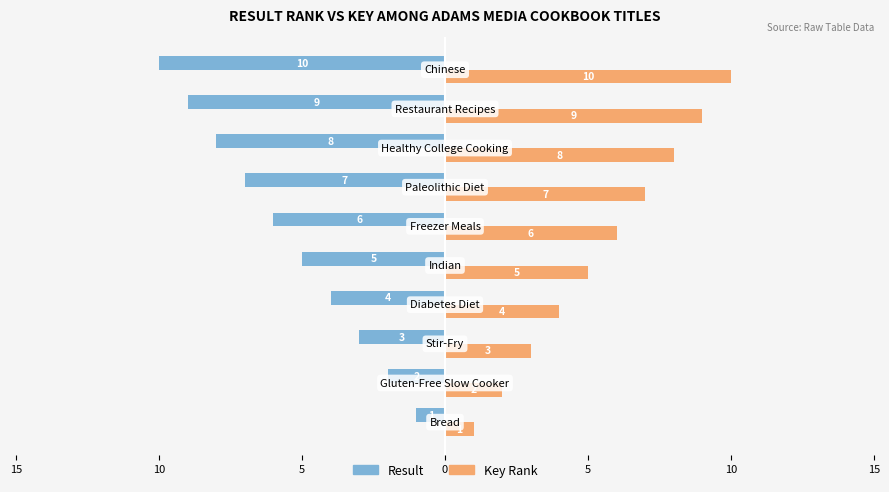

What are all the series names shown in the legend?

Result, Key Rank